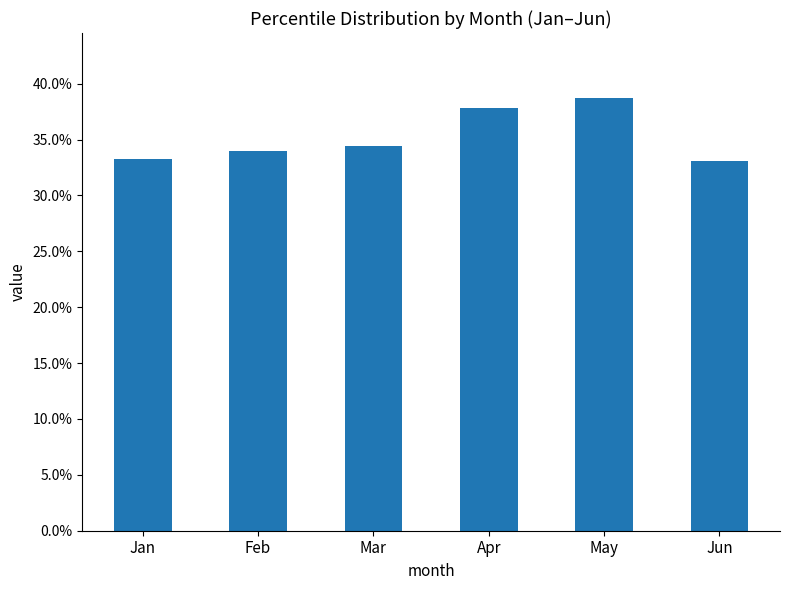

Does the chart contain any negative values?

No